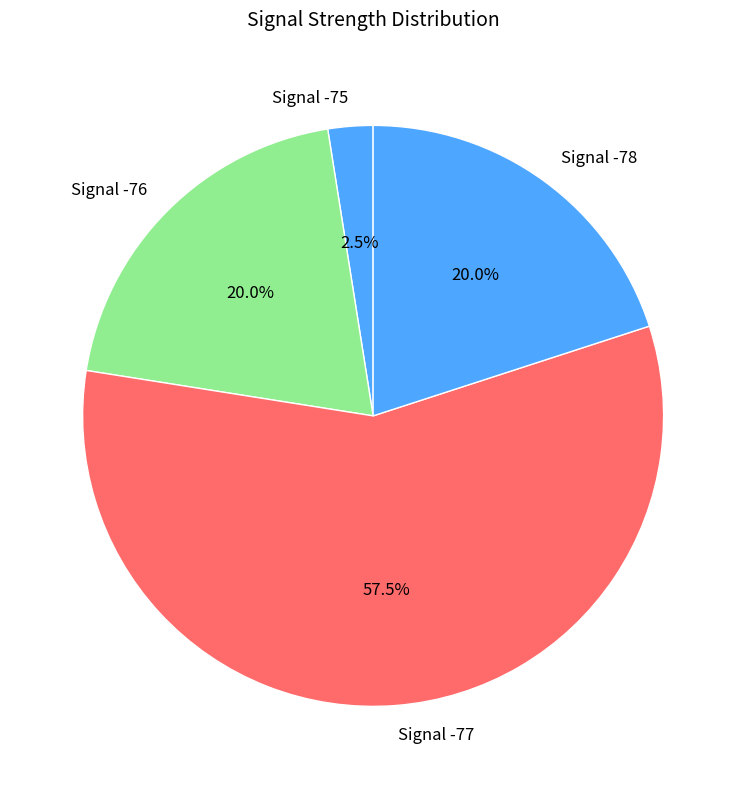

To the nearest percent, what is the average slice percentage?

25%